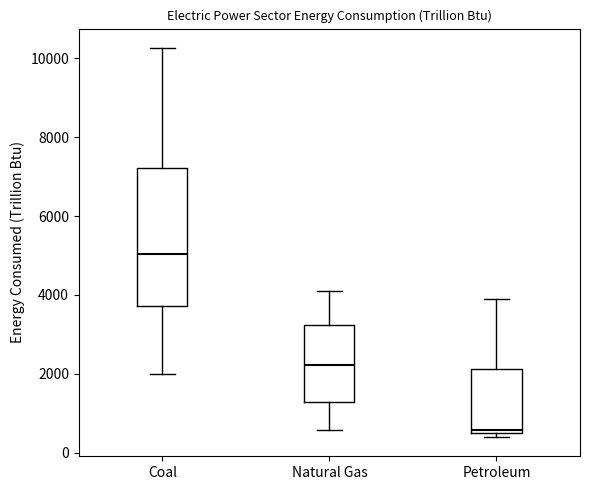

Reading left to right, transcribe this box plot: for each box, give where its median line is, the range the box spans, and where its two whiskers end, as read against the y-axis. The values are not printed on the chart, so give them approximately, as read against the axis.

Coal: median 5000, box 3800 to 7200, whiskers 2000 to 10200
Natural Gas: median 2200, box 1200 to 3200, whiskers 600 to 4000
Petroleum: median 600, box 400 to 2200, whiskers 400 (just below the box's lower edge) to 4000